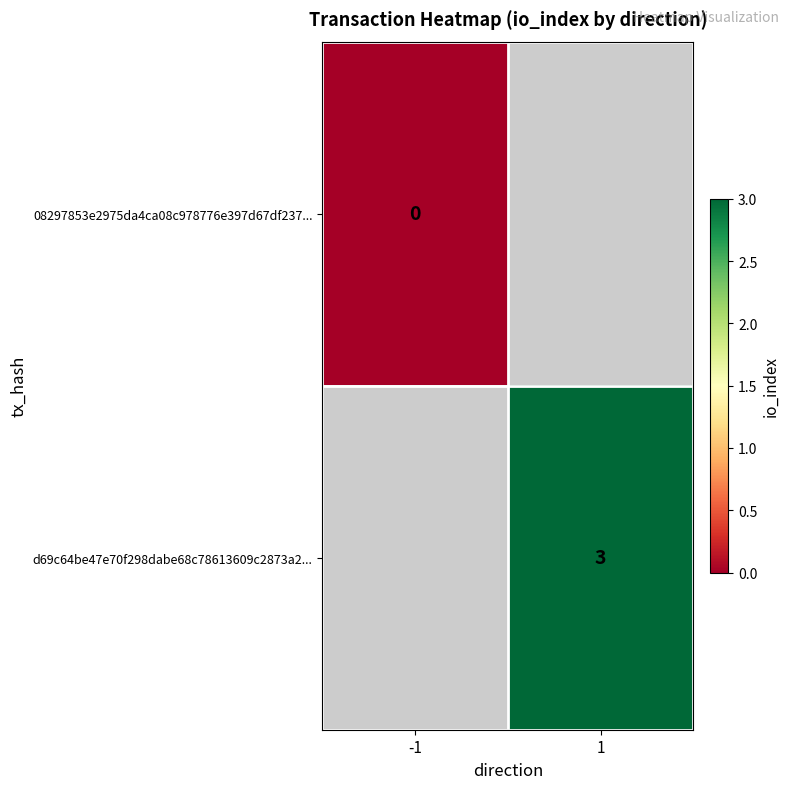

Count the number of data series in this chart.

2